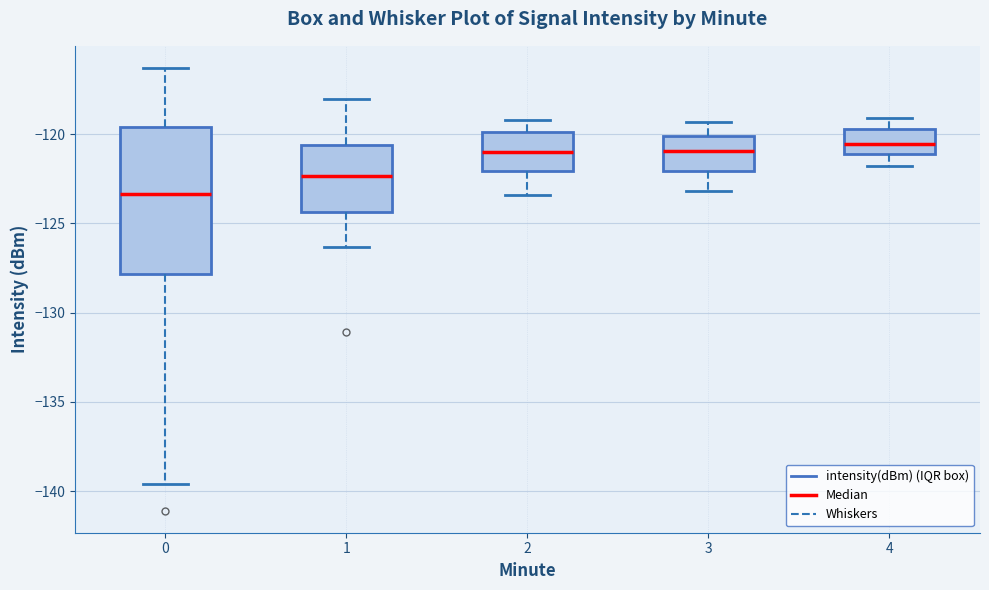

Which box is the tallest, from its lower edge to its upper edge?

0